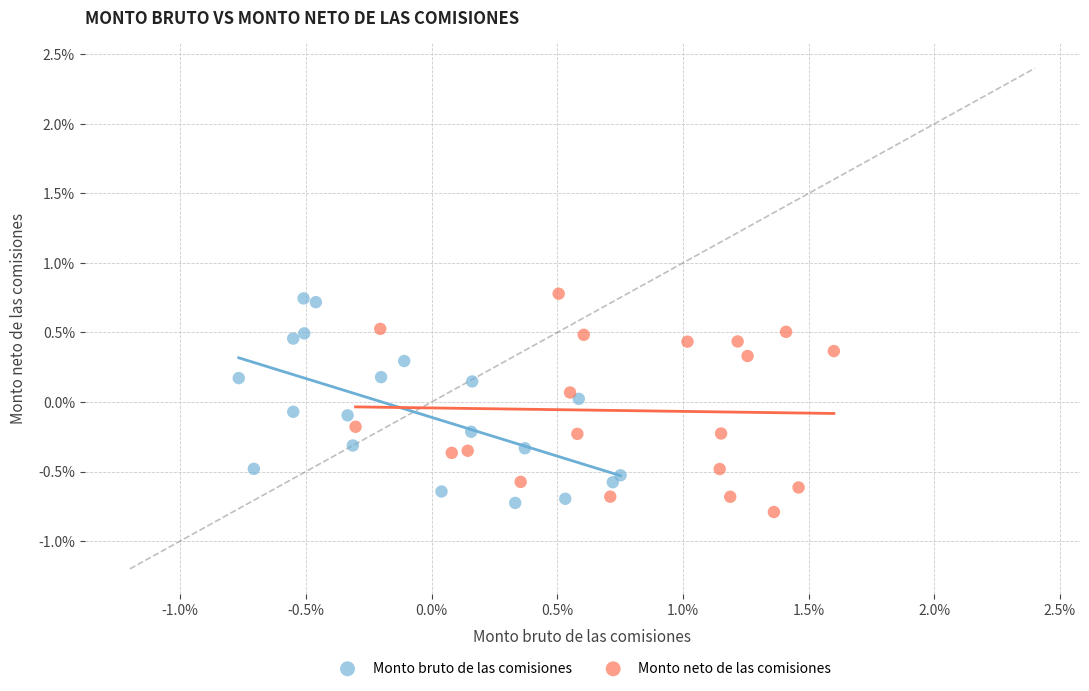

What are all the series names shown in the legend?

Monto bruto de las comisiones, Monto neto de las comisiones